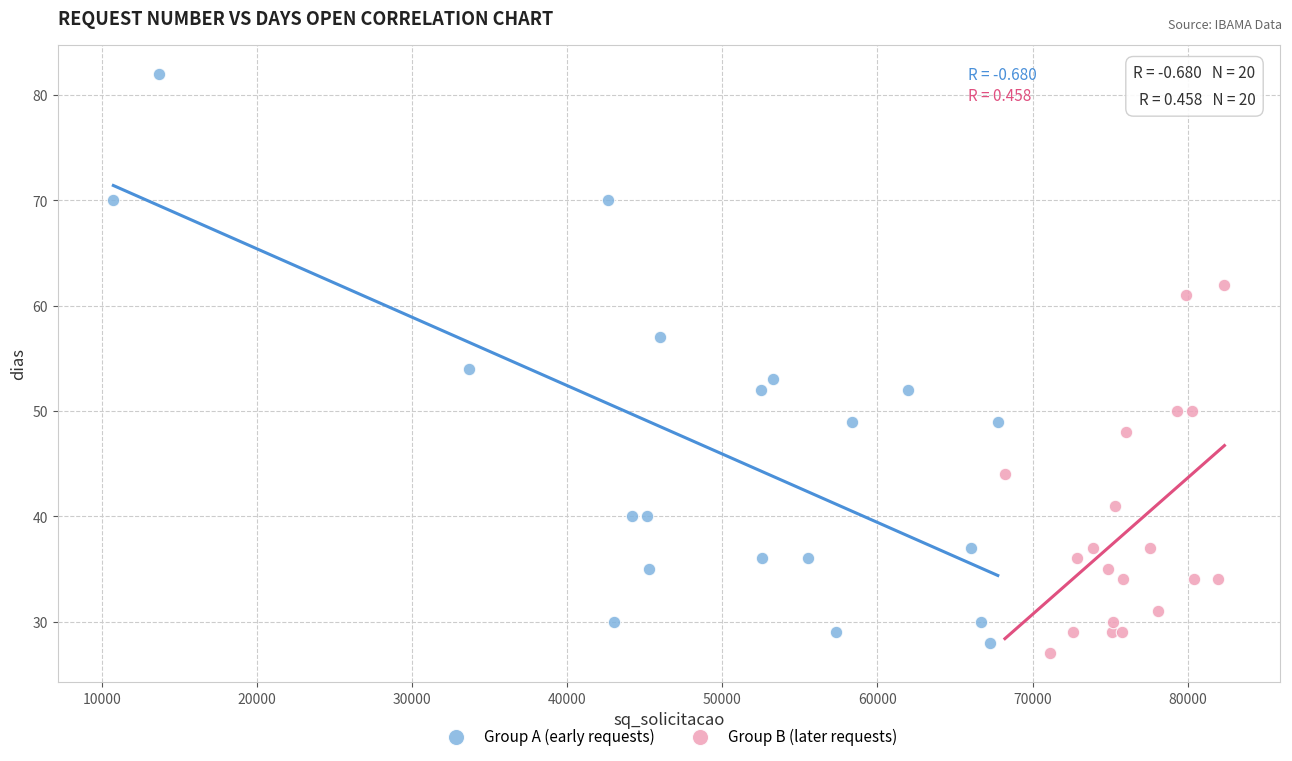

Which series has the largest Y range (max minus min)?

Group A (early requests)